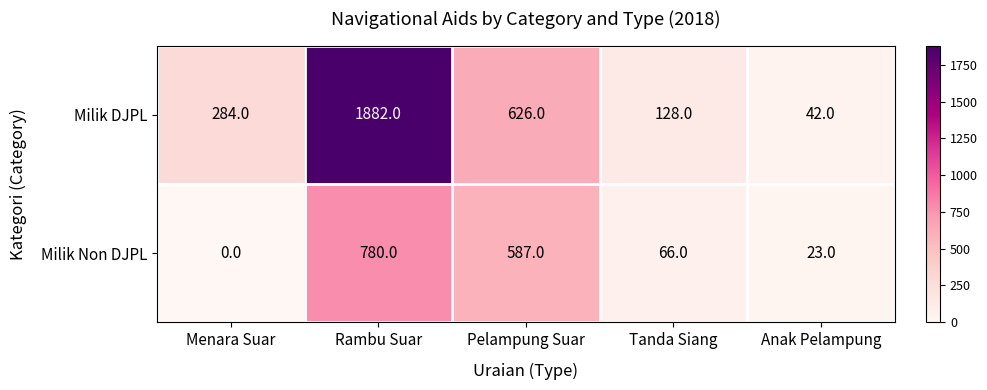

Between Menara Suar and Tanda Siang, which series saw the biggest shift?

Milik DJPL